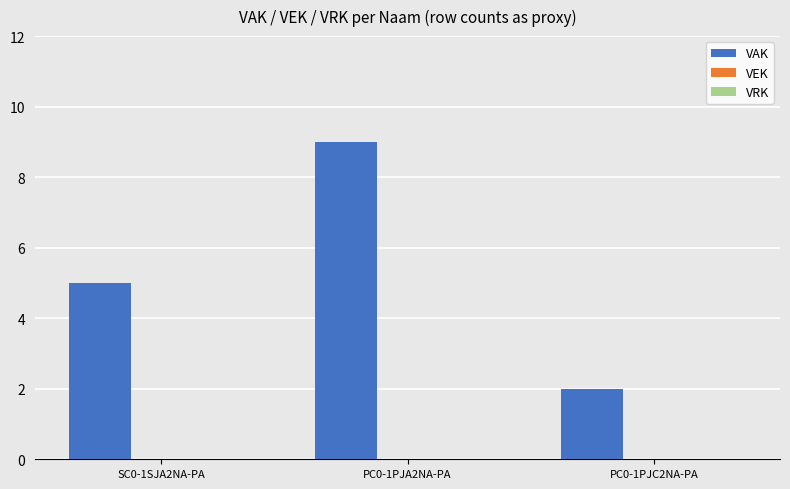

What is the greatest value displayed?

9